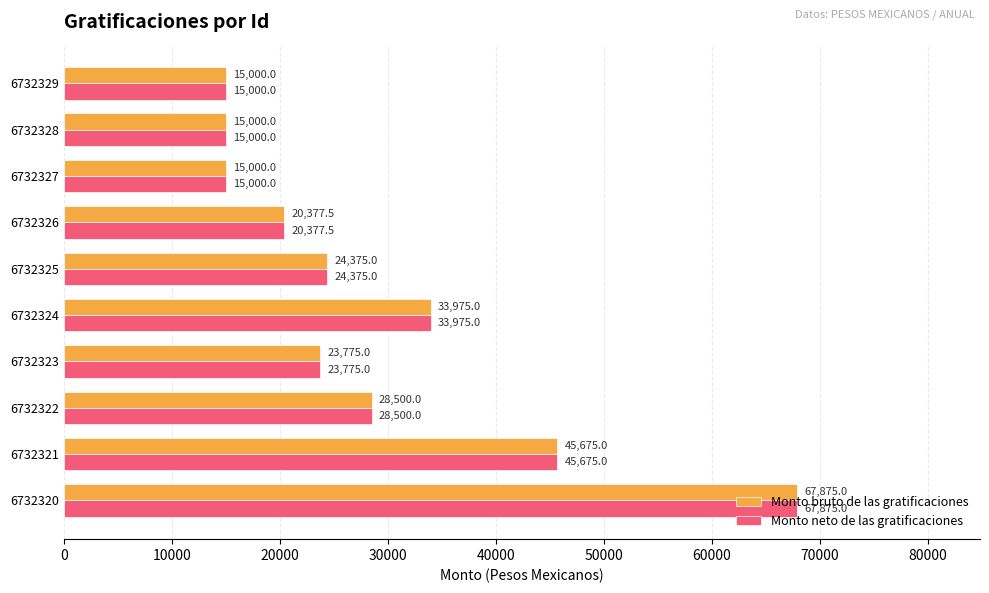

How many series are shown in this chart?

2